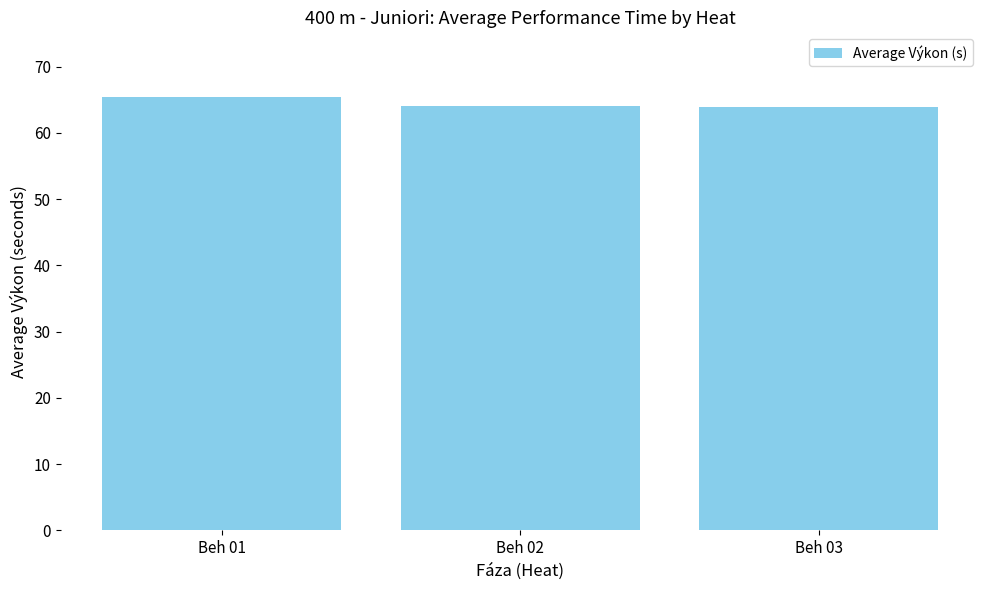

How many data points does each series have?

3